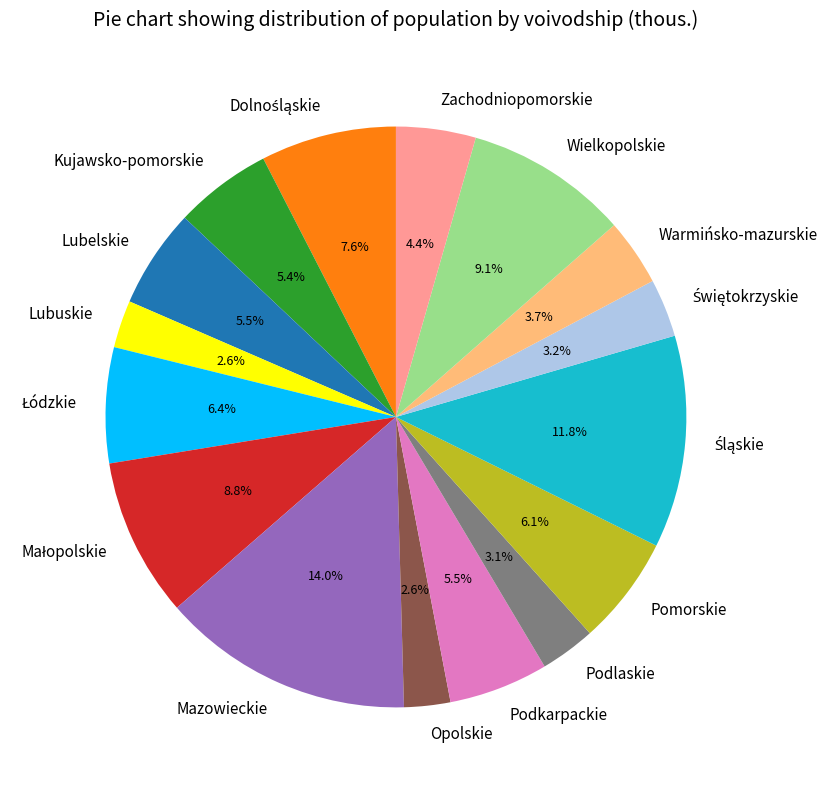

The Lubuskie slice represents 3% of the pie. True or false?

True